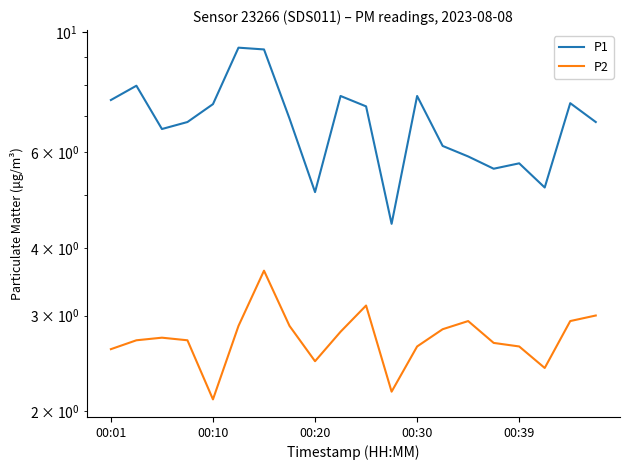

What is the lowest value of the P2 series?

2.1